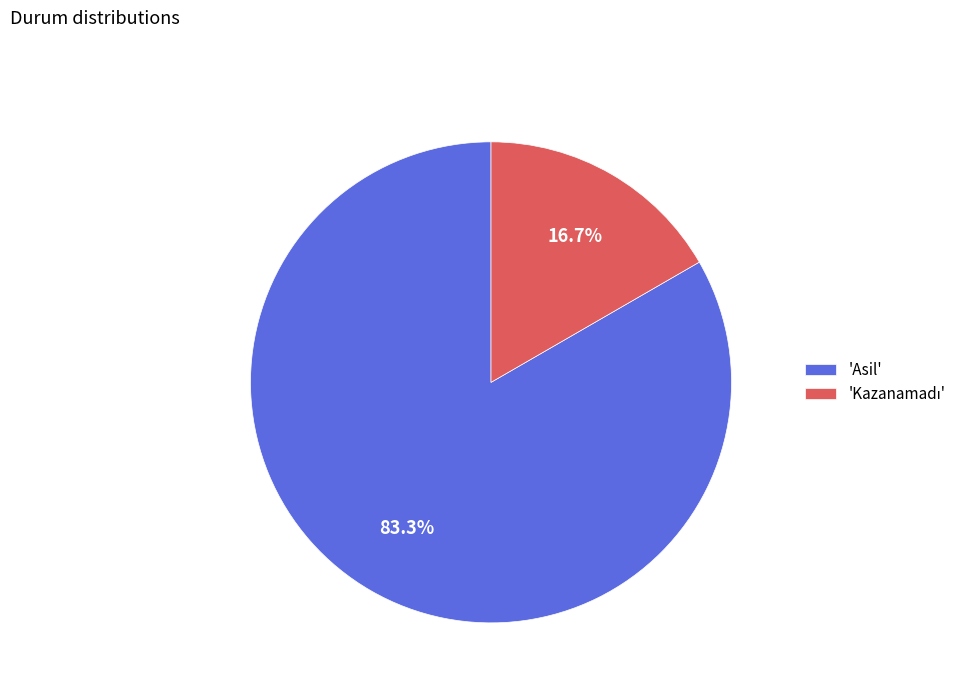

Does 'Asil' represent more than half of the total?

Yes